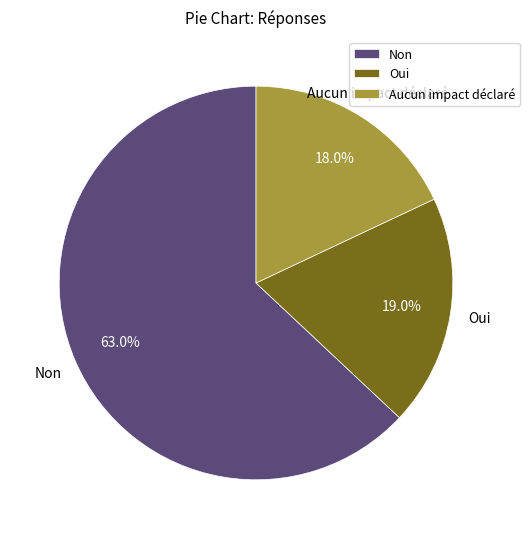

What portion of the pie excludes Non?

37.0%